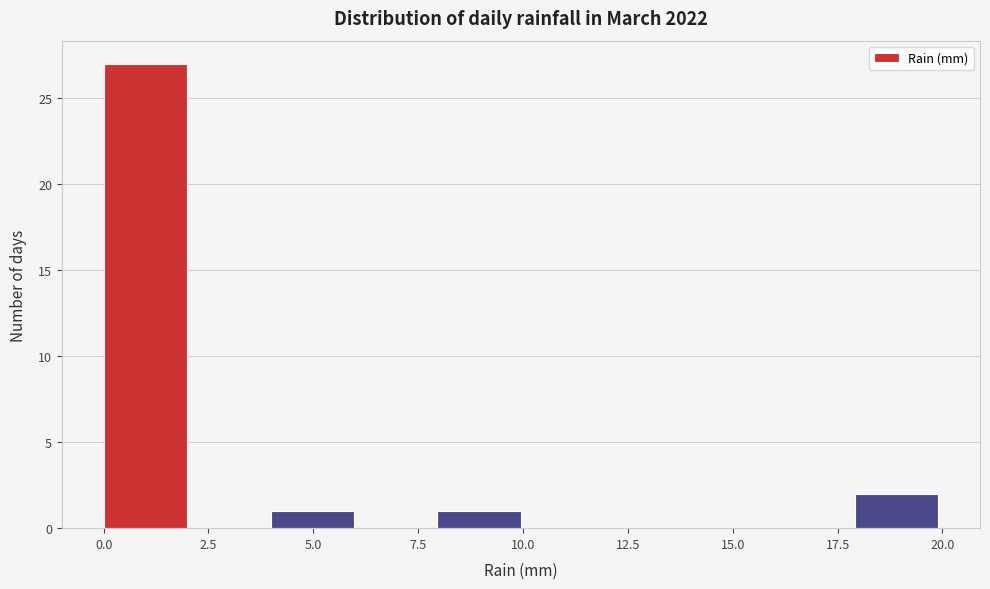

Read against the x-axis, roughly where is the centre of the tallest bar?

1.0